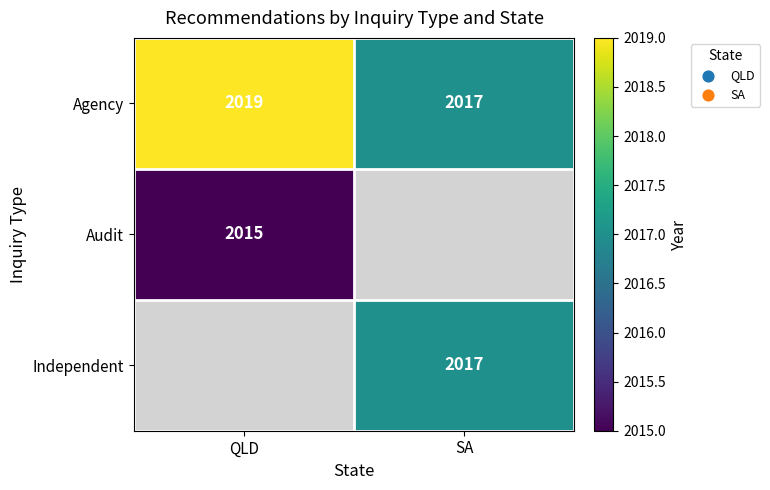

What is the maximum value for Agency?

2019